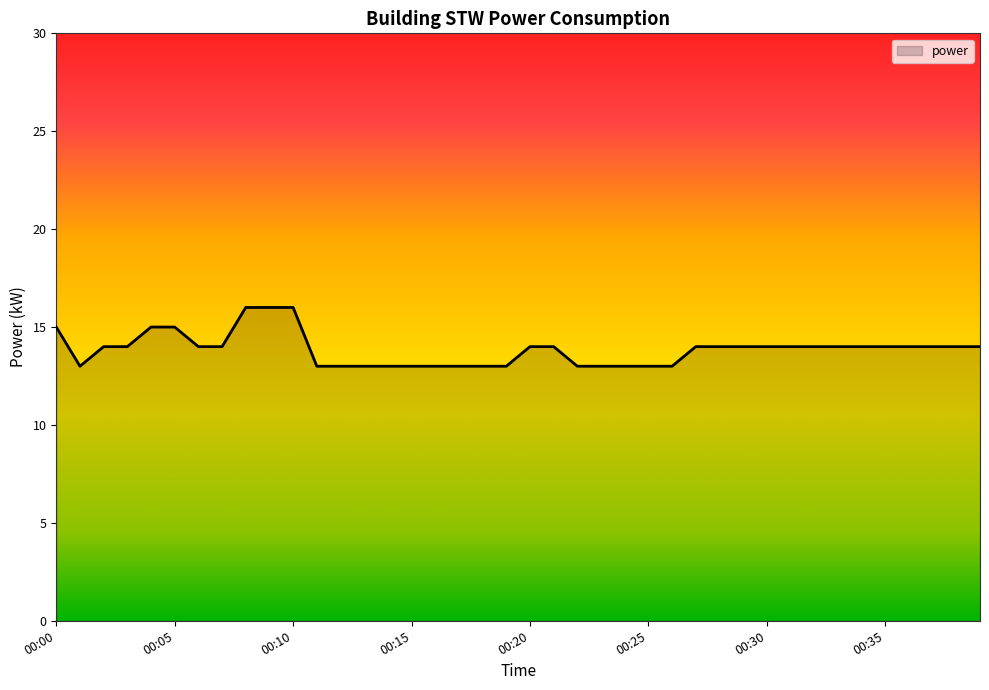

What is the minimum value shown in the chart?

13